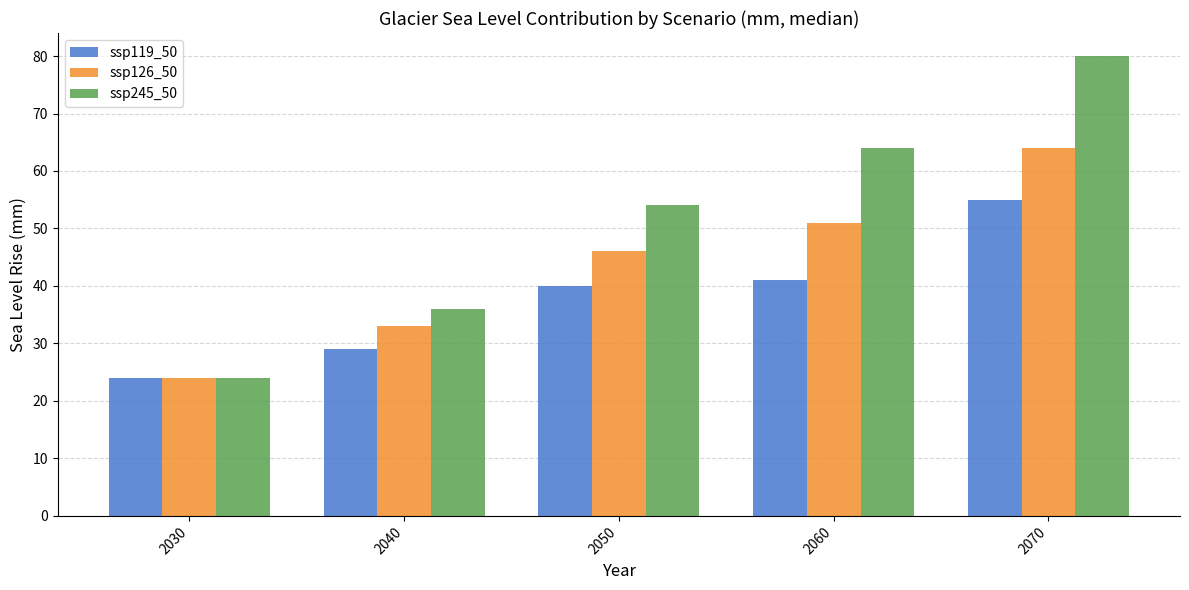

How many series are shown in this chart?

3